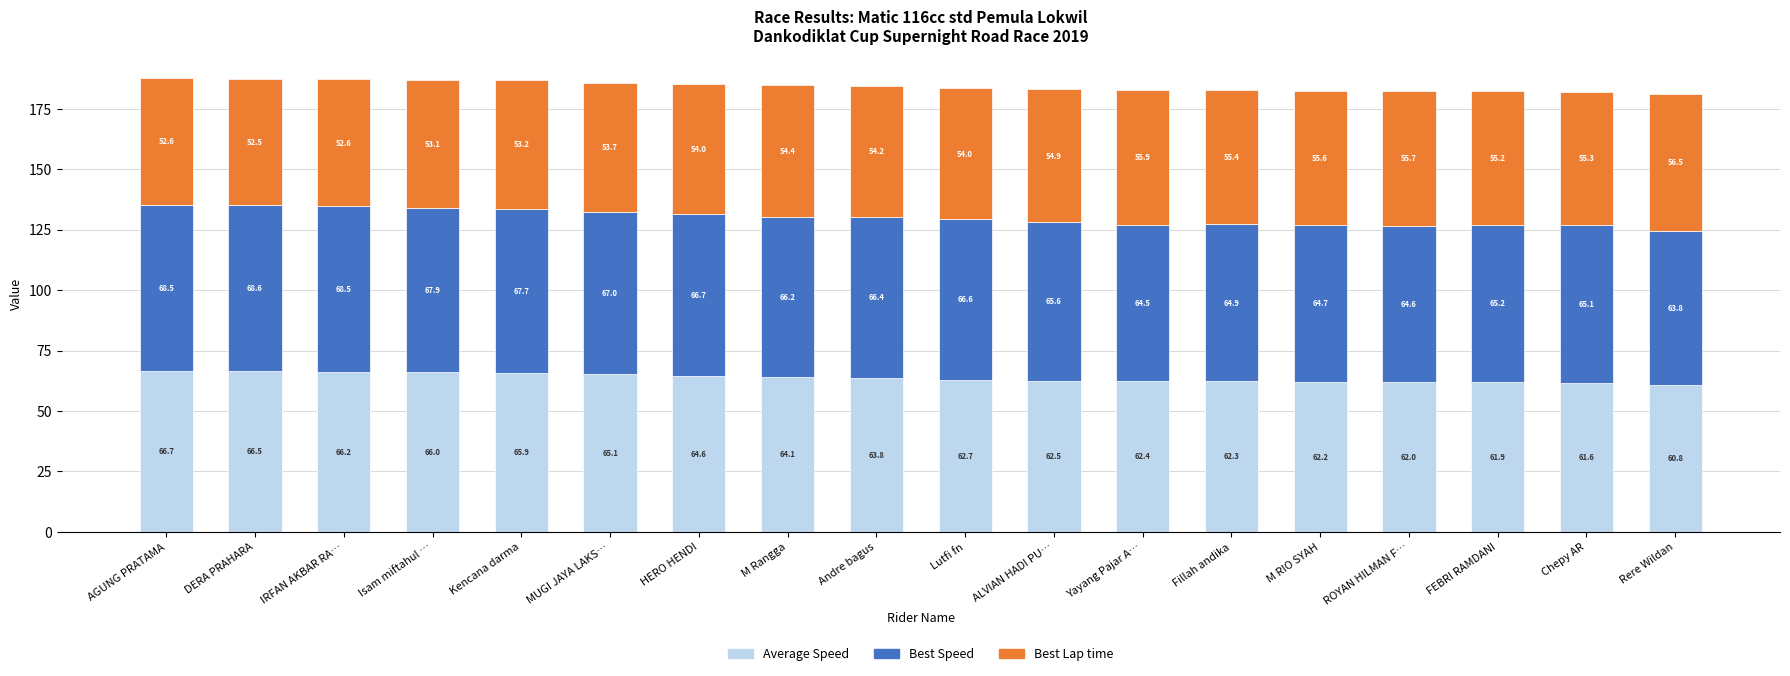

What is the approximate value of Average Speed at MUGI JAYA LAKS…?

65.1